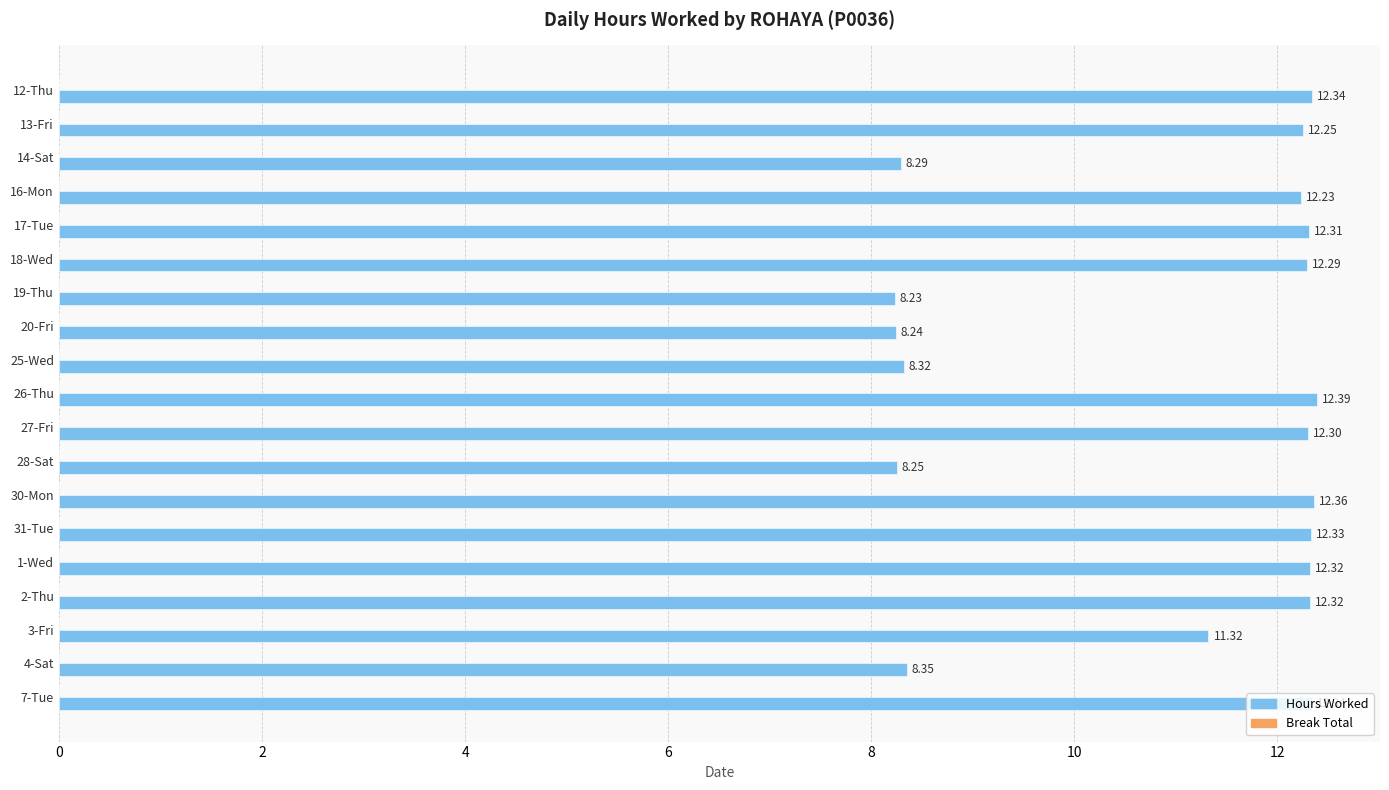

How many data points does each series have?

19